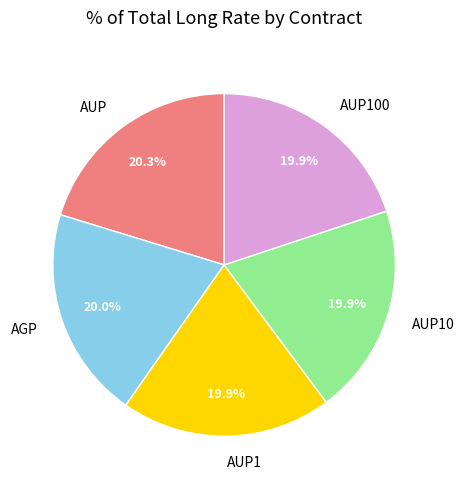

To the nearest percent, what percentage of the pie is AUP100?

20%